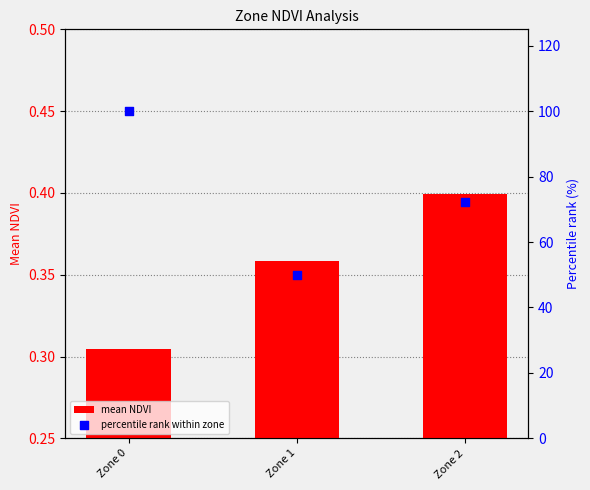

At how many categories does at least one series exceed 72?

2